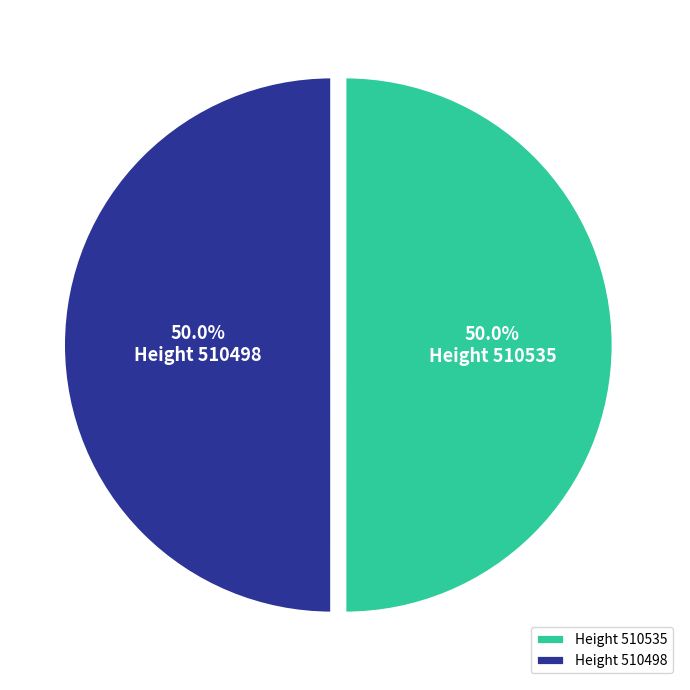

What portion of the pie excludes Height 510498?

50.0%